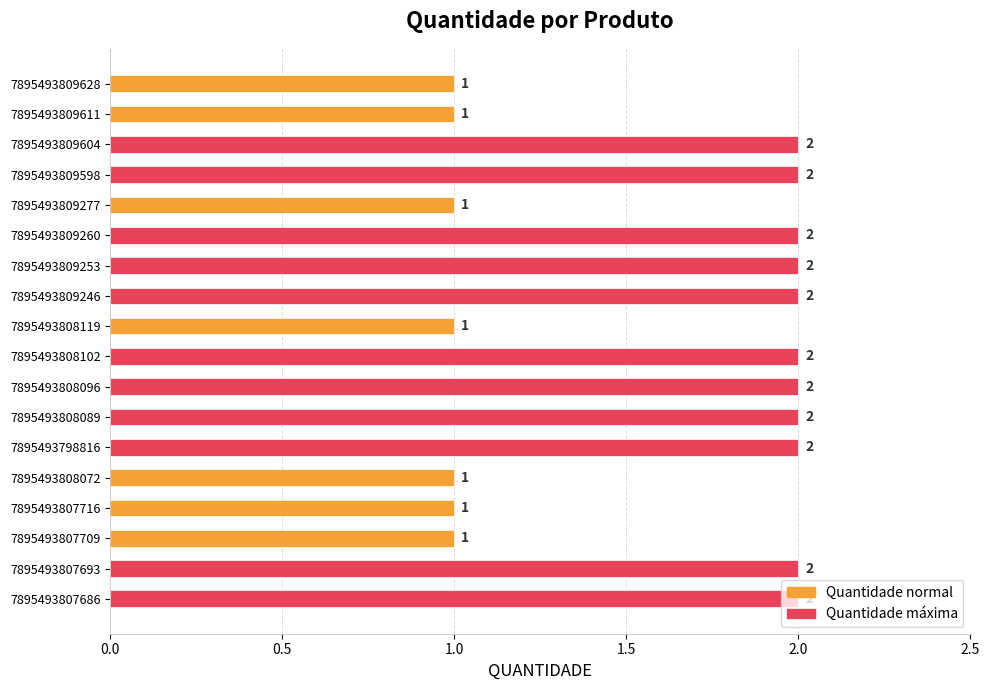

The chart shows a value of 1 at 7895493809604. True or false?

False